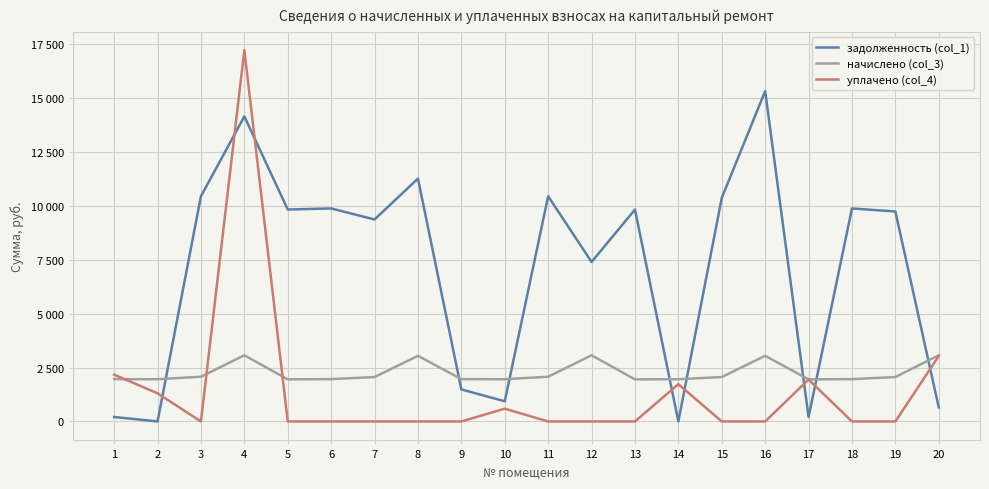

Reading right to left, extract all data points from this chart.

задолженность (col_1): 20=650.2	19=9744.5	18=9886.8	17=206.7	16=15331.0	15=10374.7	14=0.0	13=9835.4	12=7402.6	11=10451.8	10=936.8	9=1486.7	8=11270.3	7=9374.7	6=9886.8	5=9835.4	4=14159.4	3=10451.8	2=0.0	1=207.9
начислено (col_3): 20=3072.0	19=2061.6	18=1964.7	17=1954.4	16=3046.5	15=2061.6	14=1959.6	13=1954.4	12=3072.0	11=2076.9	10=1959.6	9=1964.7	8=3046.5	7=2061.6	6=1964.7	5=1954.4	4=3072.0	3=2076.9	2=1959.6	1=1964.7
уплачено (col_4): 20=3039.5	19=0.0	18=0.0	17=1945.5	16=0.0	15=0.0	14=1730.0	13=0.0	12=0.0	11=0.0	10=593.2	9=0.0	8=0.0	7=0.0	6=0.0	5=0.0	4=17231.3	3=0.0	2=1306.4	1=2172.6